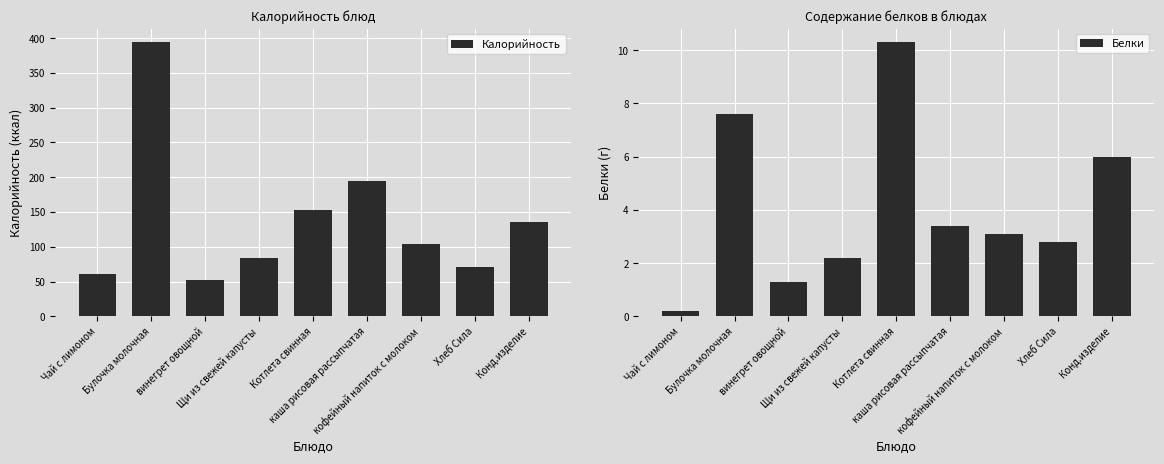

At which category is the sum across all series the highest?

Булочка молочная